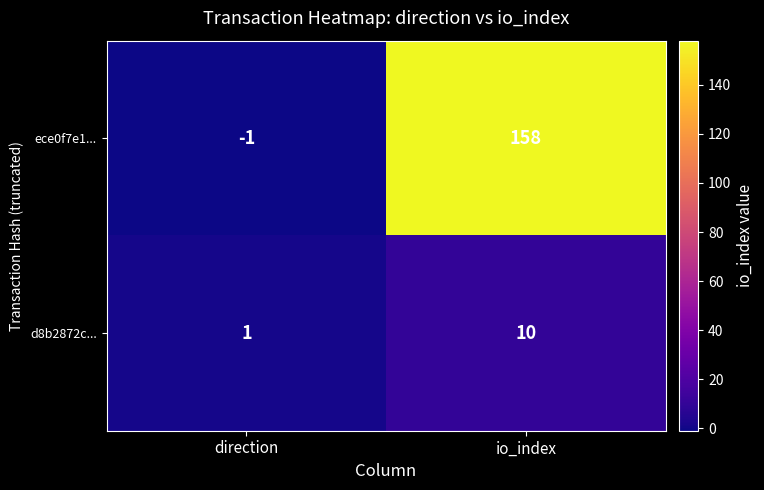

Reading left to right, transcribe all the data shown in this chart.

ece0f7e1...: -1	158
d8b2872c...: 1	10